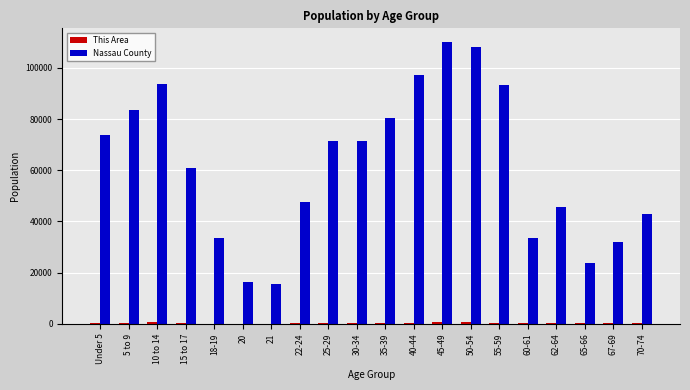

Which series has the largest total across all categories?

Nassau County